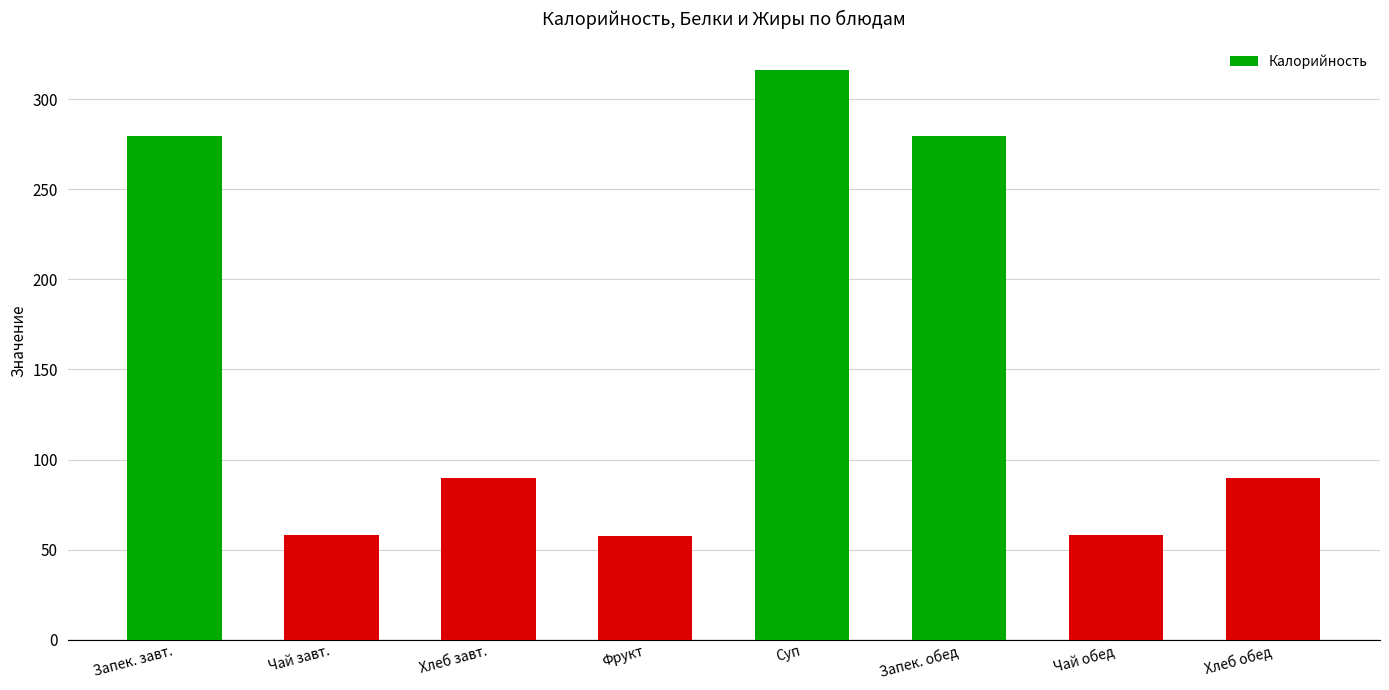

Count the number of values greater than 89.

5